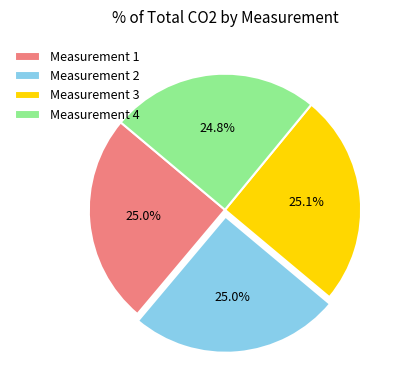

Does Measurement 2 represent more than half of the total?

No